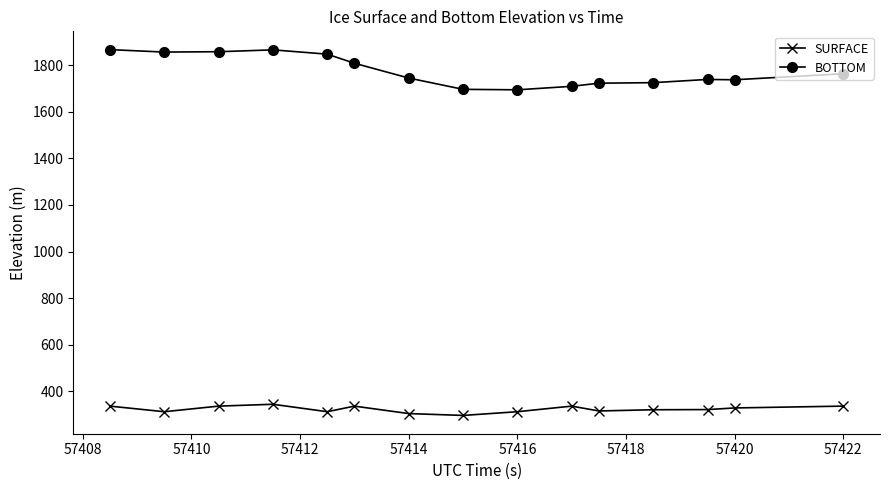

What is the sum of all BOTTOM values?

26640.0